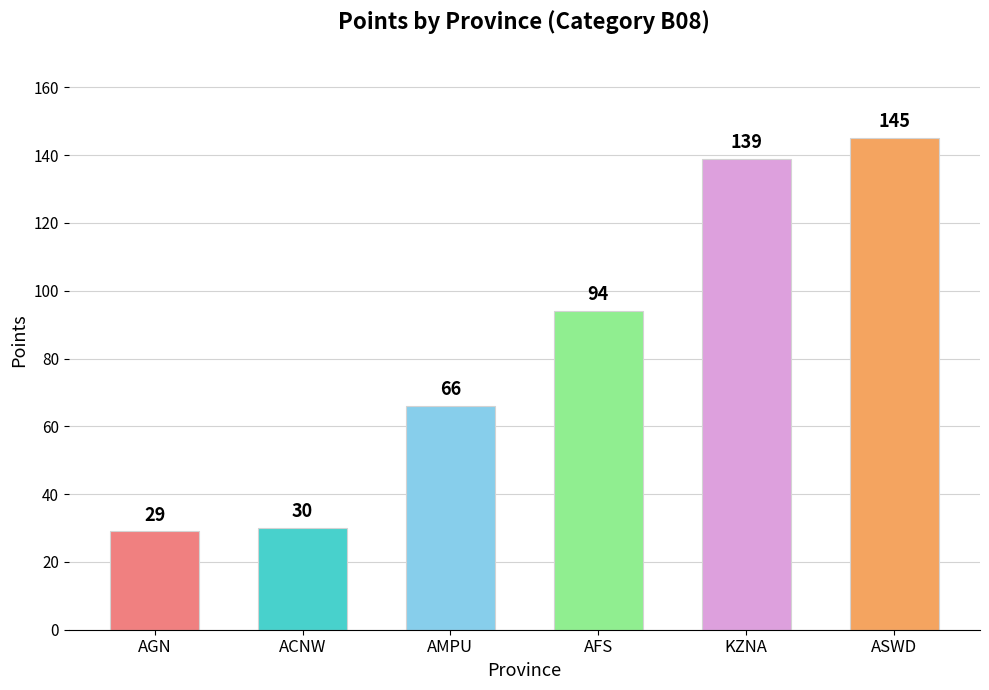

What position from the left is ASWD?

6